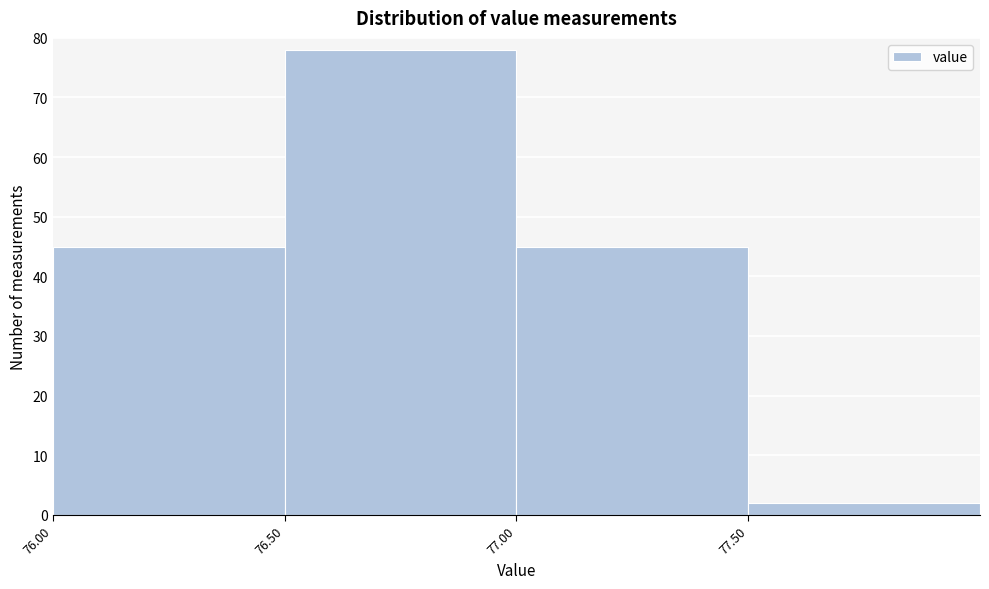

Over which range of the x-axis is the bar tallest?

76.5 to 77.0